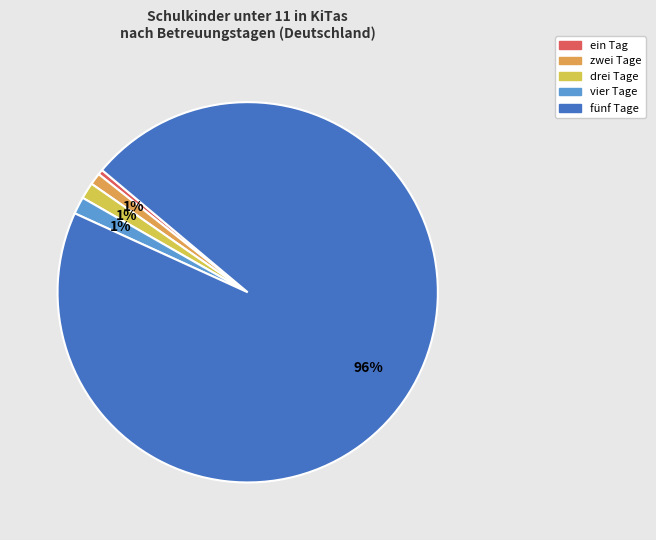

True or false: ein Tag accounts for 0% of the total.

True